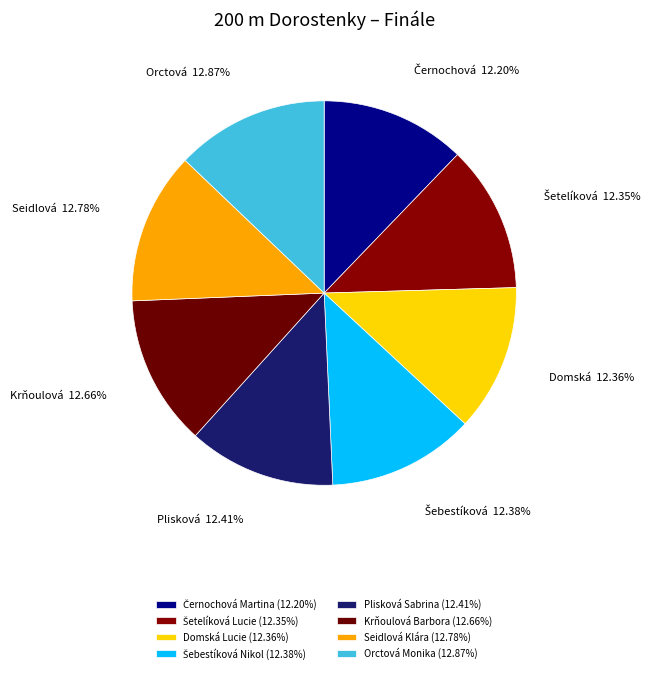

To the nearest percent, what is the average slice percentage?

12%